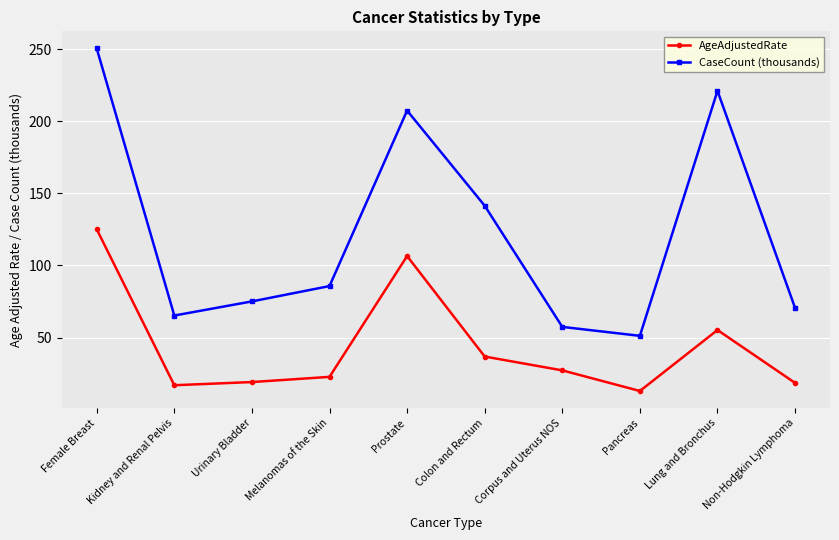

What is the value of the AgeAdjustedRate point at the 3rd from the left?

19.1